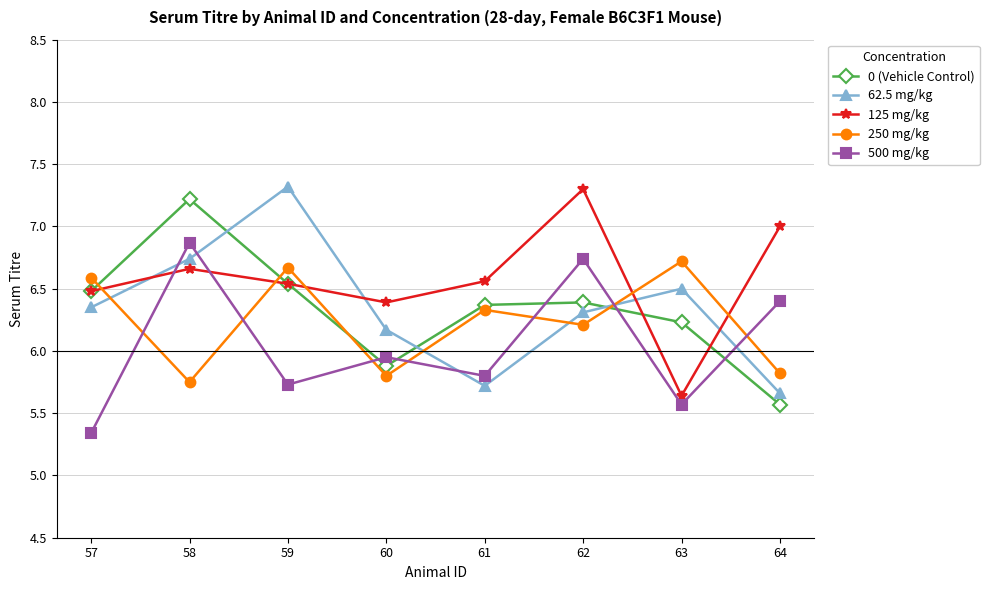

What is the sum of all 500 mg/kg values?

48.4